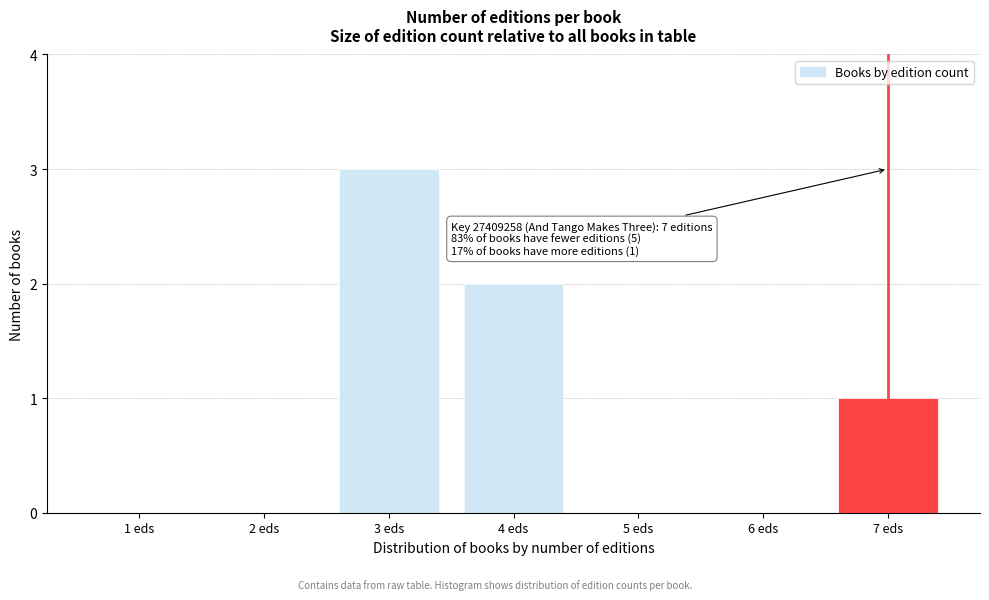

Reading right to left, transcribe all the data shown in this chart.

7 eds=1	6 eds=0	5 eds=0	4 eds=2	3 eds=3	2 eds=0	1 eds=0